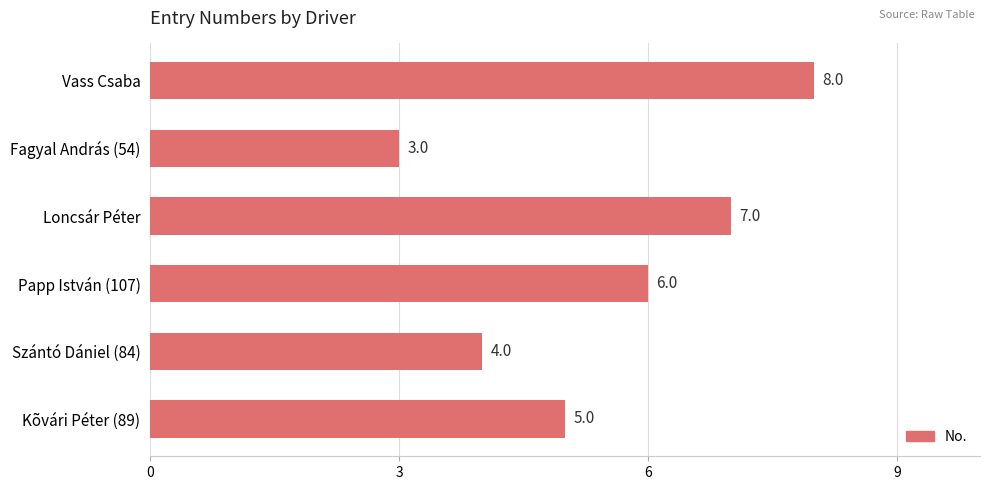

What is the value of the 1st bar from the top?

8